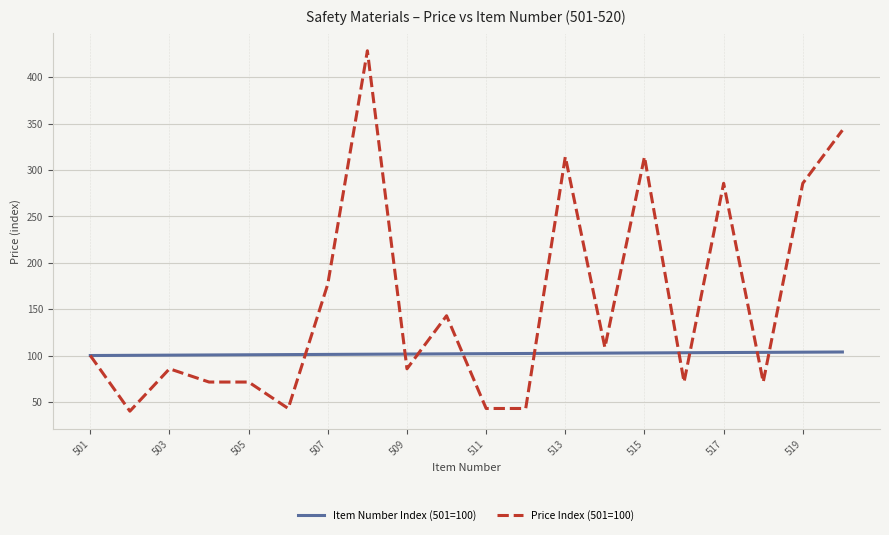

What is the highest value of the Price Index (501=100) series?

428.6